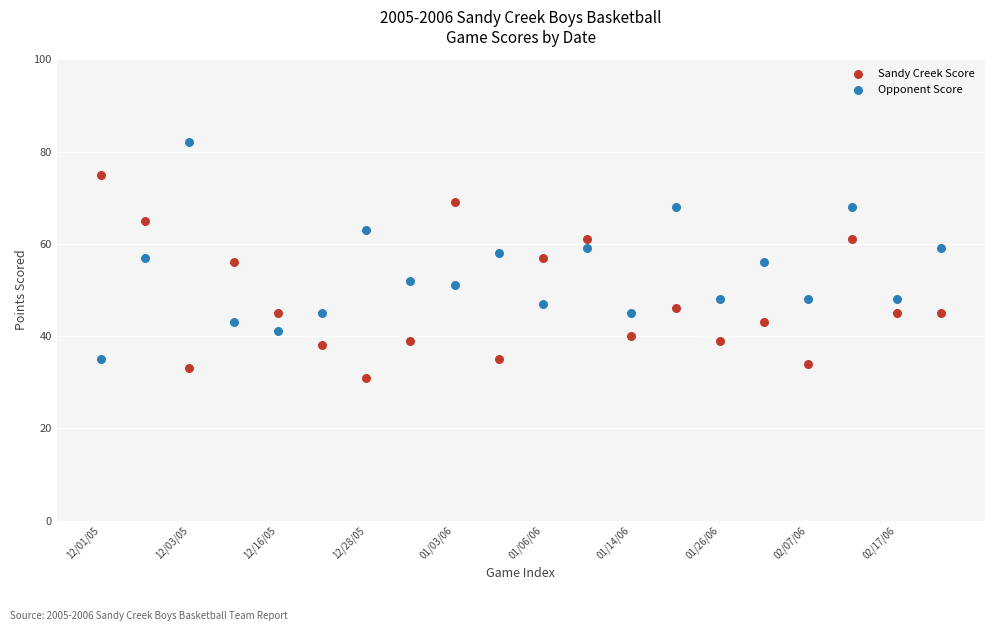

Which series has the largest Y range (max minus min)?

Opponent Score